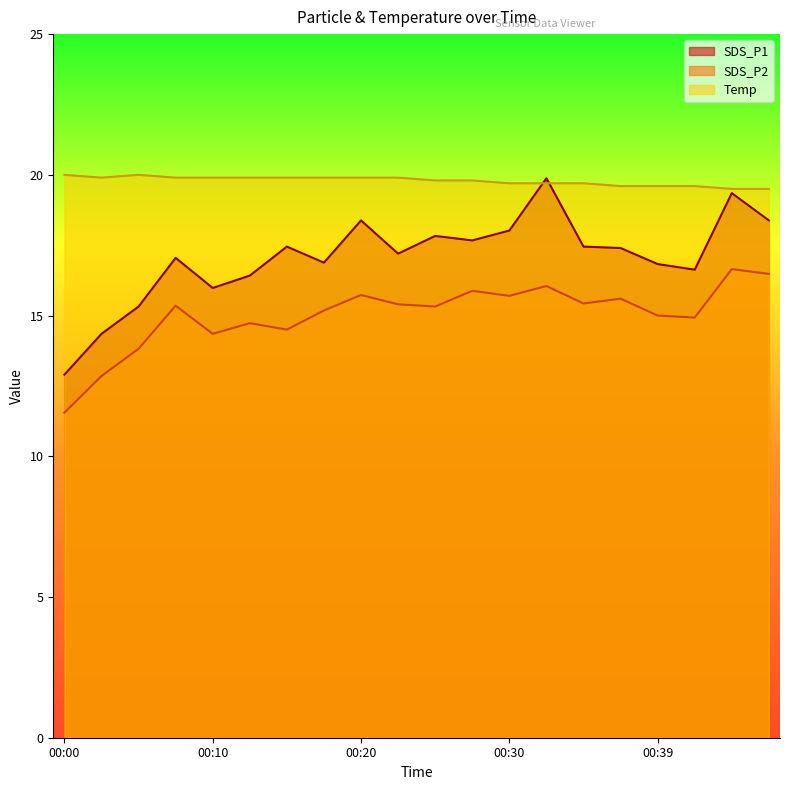

What is the sum of the SDS_P2 values at 00:42 and 00:08?

30.3